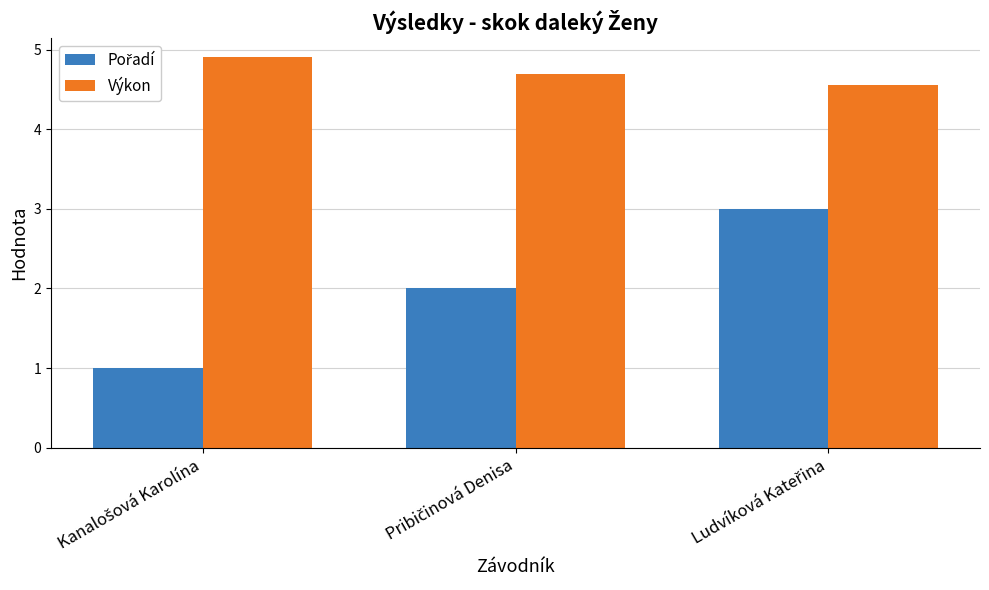

Which series has the largest total across all categories?

Výkon